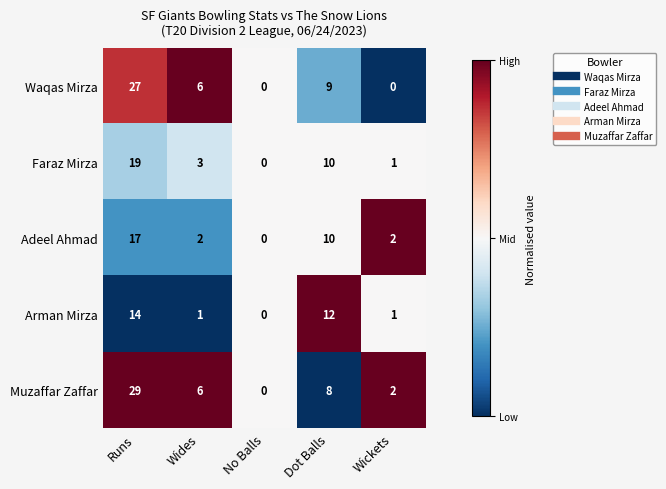

Which series has the largest total across all categories?

Muzaffar Zaffar